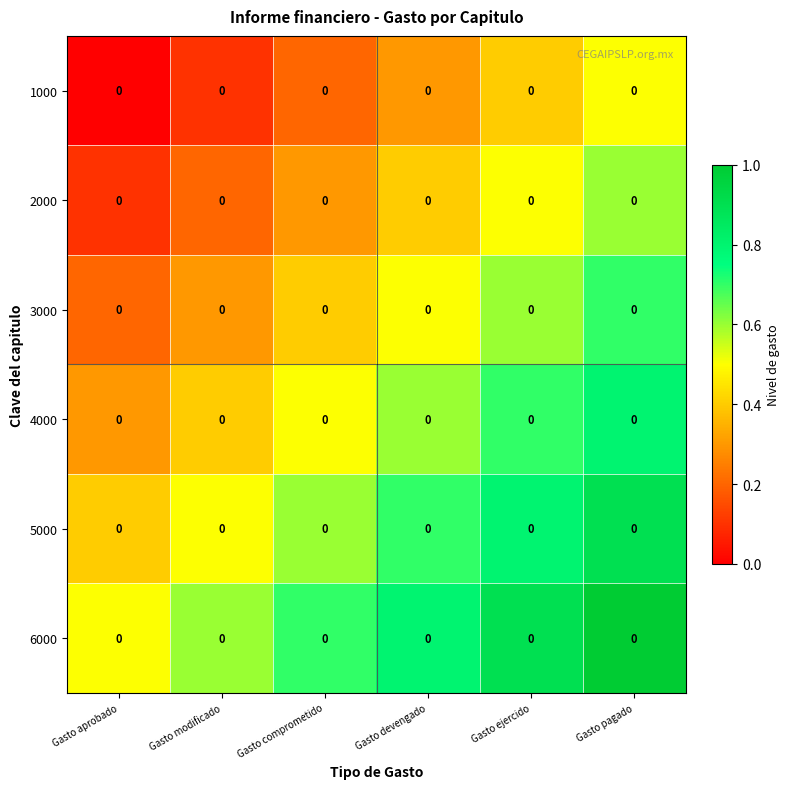

At which category does the chart reach its peak across all series?

Gasto pagado